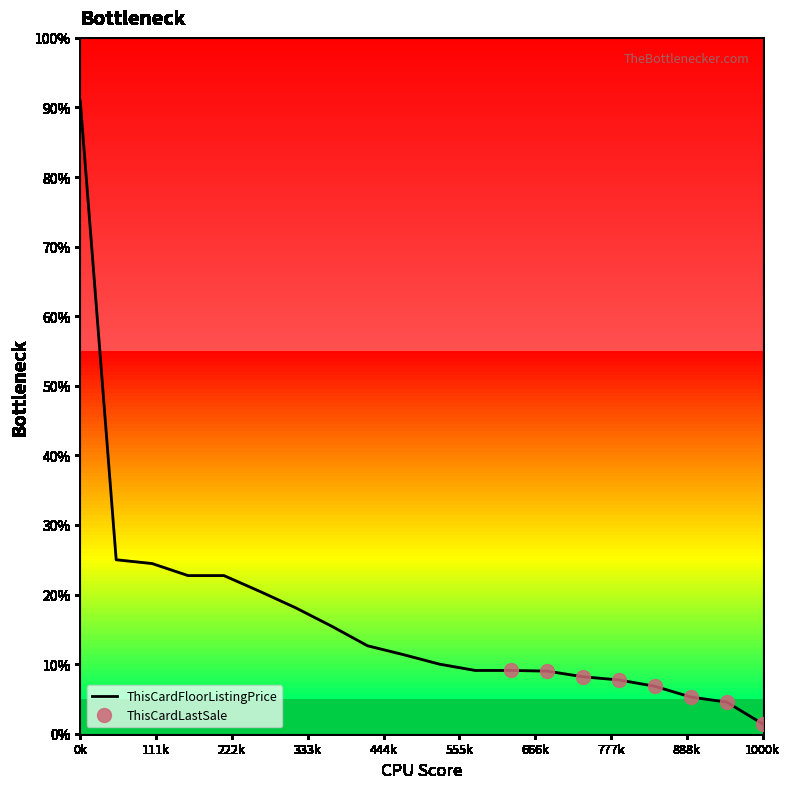

What is the greatest value displayed?

1000.0